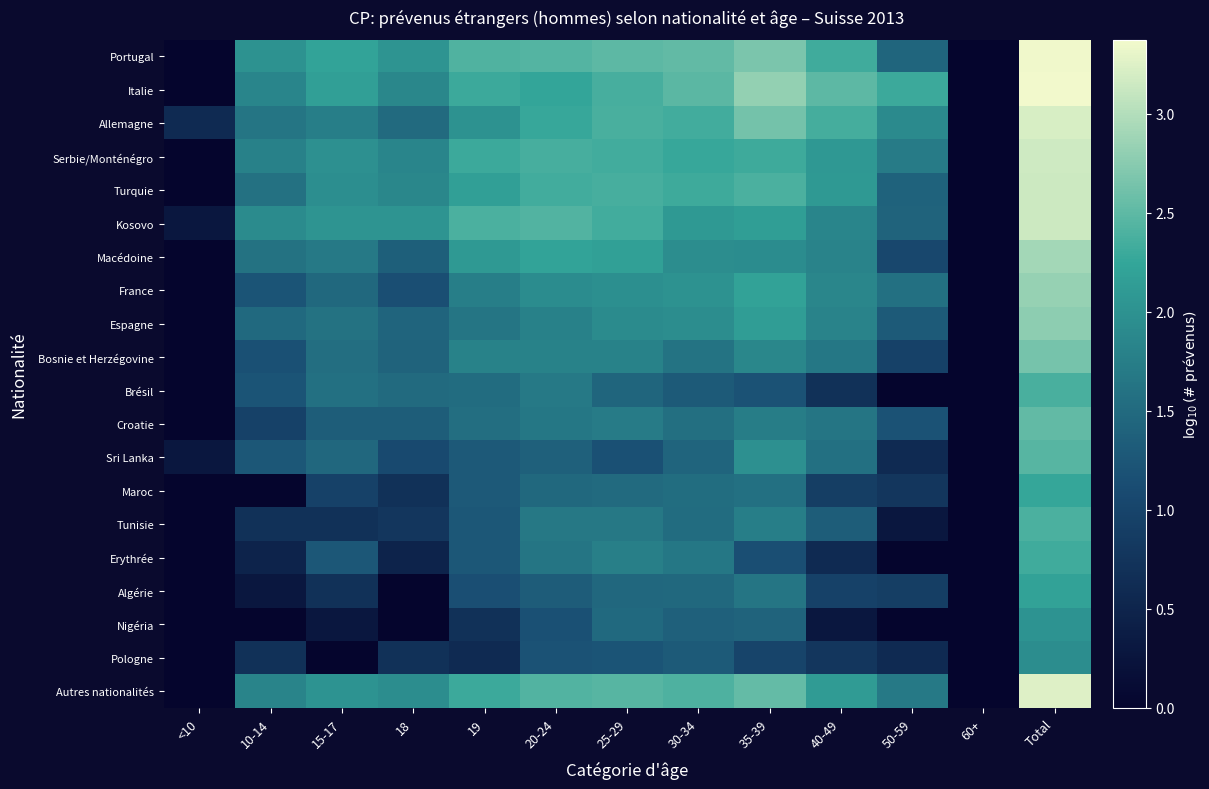

Reading left to right, list all the values displayed in this chart.

Portugal: <10=0.0	10-14=2.0	15-17=2.2	18=2.0	19=2.4	20-24=2.4	25-29=2.5	30-34=2.5	35-39=2.7	40-49=2.3	50-59=1.4	60+=0.0	Total=3.4
Italie: <10=0.0	10-14=1.8	15-17=2.2	18=1.9	19=2.3	20-24=2.2	25-29=2.4	30-34=2.5	35-39=2.8	40-49=2.5	50-59=2.3	60+=0.0	Total=3.4
Allemagne: <10=0.6	10-14=1.6	15-17=1.8	18=1.5	19=2.0	20-24=2.3	25-29=2.4	30-34=2.3	35-39=2.6	40-49=2.3	50-59=1.9	60+=0.0	Total=3.2
Serbie/Monténégro: <10=0.0	10-14=1.8	15-17=2.0	18=1.8	19=2.3	20-24=2.4	25-29=2.3	30-34=2.3	35-39=2.3	40-49=2.1	50-59=1.7	60+=0.0	Total=3.2
Turquie: <10=0.0	10-14=1.6	15-17=2.0	18=1.9	19=2.2	20-24=2.3	25-29=2.4	30-34=2.3	35-39=2.4	40-49=2.1	50-59=1.4	60+=0.0	Total=3.1
Kosovo: <10=0.3	10-14=1.9	15-17=2.0	18=2.0	19=2.4	20-24=2.4	25-29=2.3	30-34=2.1	35-39=2.2	40-49=1.8	50-59=1.4	60+=0.0	Total=3.1
Macédoine: <10=0.0	10-14=1.6	15-17=1.7	18=1.4	19=2.1	20-24=2.2	25-29=2.2	30-34=1.9	35-39=1.9	40-49=1.8	50-59=1.0	60+=0.0	Total=2.9
France: <10=0.0	10-14=1.2	15-17=1.5	18=1.1	19=1.8	20-24=1.9	25-29=2.0	30-34=2.0	35-39=2.2	40-49=1.9	50-59=1.6	60+=0.0	Total=2.8
Espagne: <10=0.0	10-14=1.5	15-17=1.6	18=1.4	19=1.6	20-24=1.8	25-29=1.9	30-34=1.9	35-39=2.1	40-49=1.8	50-59=1.3	60+=0.0	Total=2.8
Bosnie et Herzégovine: <10=0.0	10-14=1.2	15-17=1.5	18=1.4	19=1.8	20-24=1.8	25-29=1.8	30-34=1.6	35-39=1.9	40-49=1.7	50-59=1.0	60+=0.0	Total=2.6
Brésil: <10=0.0	10-14=1.2	15-17=1.6	18=1.5	19=1.5	20-24=1.7	25-29=1.4	30-34=1.3	35-39=1.2	40-49=0.7	50-59=0.0	60+=0.0	Total=2.4
Croatie: <10=0.0	10-14=1.0	15-17=1.3	18=1.3	19=1.5	20-24=1.7	25-29=1.7	30-34=1.6	35-39=1.7	40-49=1.6	50-59=1.2	60+=0.0	Total=2.5
Sri Lanka: <10=0.3	10-14=1.3	15-17=1.5	18=1.1	19=1.3	20-24=1.4	25-29=1.2	30-34=1.4	35-39=2.0	40-49=1.6	50-59=0.6	60+=0.0	Total=2.5
Maroc: <10=0.0	10-14=0.0	15-17=1.0	18=0.7	19=1.3	20-24=1.5	25-29=1.5	30-34=1.5	35-39=1.6	40-49=0.9	50-59=0.8	60+=0.0	Total=2.3
Tunisie: <10=0.0	10-14=0.7	15-17=0.7	18=0.8	19=1.3	20-24=1.7	25-29=1.7	30-34=1.5	35-39=1.8	40-49=1.3	50-59=0.3	60+=0.0	Total=2.4
Erythrée: <10=0.0	10-14=0.5	15-17=1.3	18=0.5	19=1.3	20-24=1.6	25-29=1.8	30-34=1.7	35-39=1.1	40-49=0.6	50-59=0.0	60+=0.0	Total=2.3
Algérie: <10=0.0	10-14=0.3	15-17=0.7	18=0.0	19=1.1	20-24=1.3	25-29=1.5	30-34=1.5	35-39=1.6	40-49=1.0	50-59=0.9	60+=0.0	Total=2.2
Nigéria: <10=0.0	10-14=0.0	15-17=0.3	18=0.0	19=0.7	20-24=1.2	25-29=1.5	30-34=1.4	35-39=1.4	40-49=0.3	50-59=0.0	60+=0.0	Total=2.0
Pologne: <10=0.0	10-14=0.7	15-17=0.0	18=0.7	19=0.6	20-24=1.2	25-29=1.2	30-34=1.3	35-39=1.0	40-49=0.8	50-59=0.6	60+=0.0	Total=1.9
Autres nationalités: <10=0.0	10-14=1.8	15-17=2.0	18=1.9	19=2.3	20-24=2.4	25-29=2.5	30-34=2.4	35-39=2.5	40-49=2.1	50-59=1.7	60+=0.0	Total=3.3